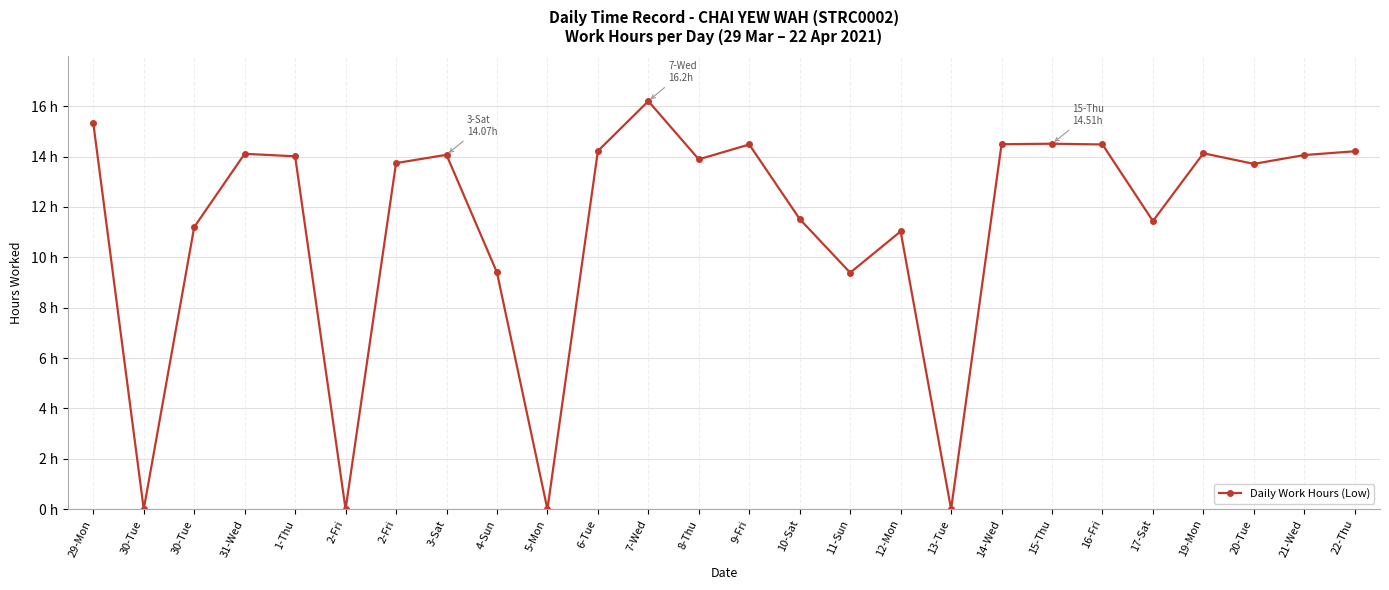

Reading right to left, extract all data points from this chart.

14.2	14.1	13.7	14.1	11.4	14.5	14.5	14.5	0.0	11.0	9.4	11.5	14.5	13.9	16.2	14.2	0.0	9.4	14.1	13.7	0.0	14.0	14.1	11.2	0.0	15.3